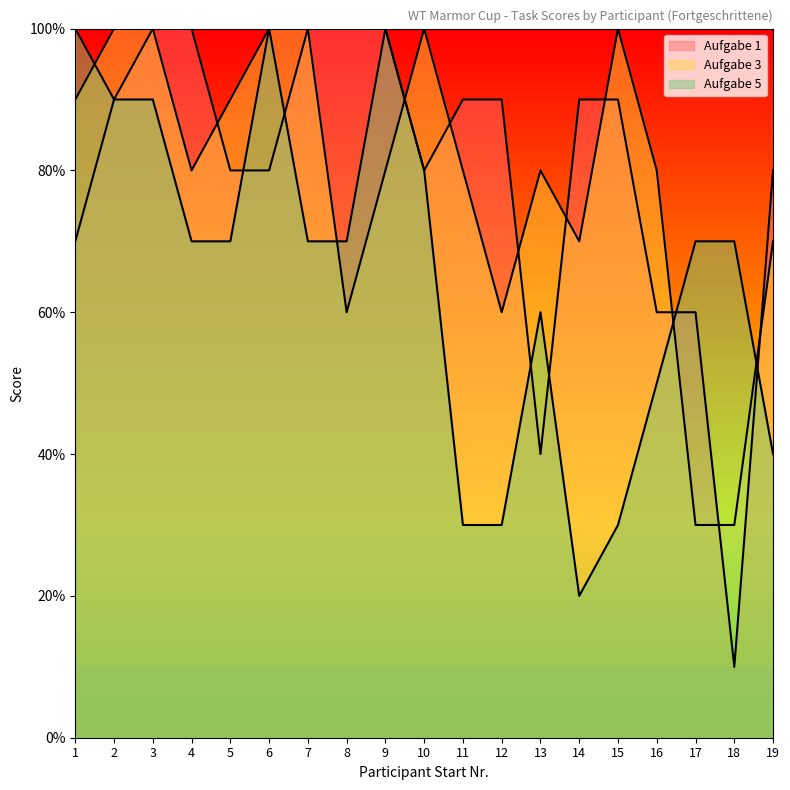

Which category has the highest value across all series?

3